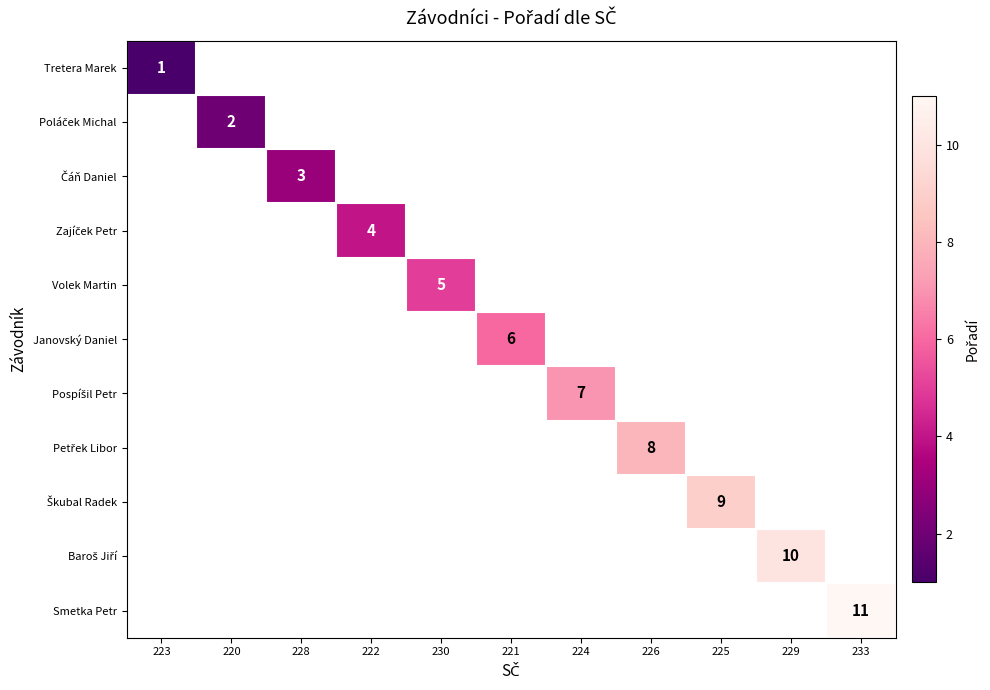

Read the Baroš Jiří value at 229.

10.0